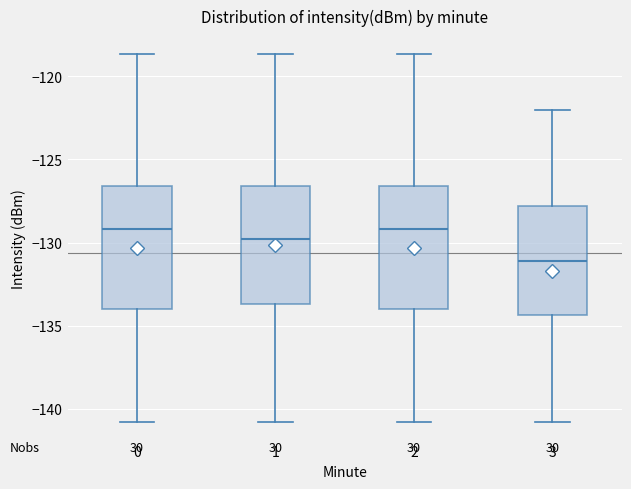

Where is the upper edge of the box at x = 1 on the y-axis? The values are not printed on the chart, so give them approximately, as read against the axis.

-126.5